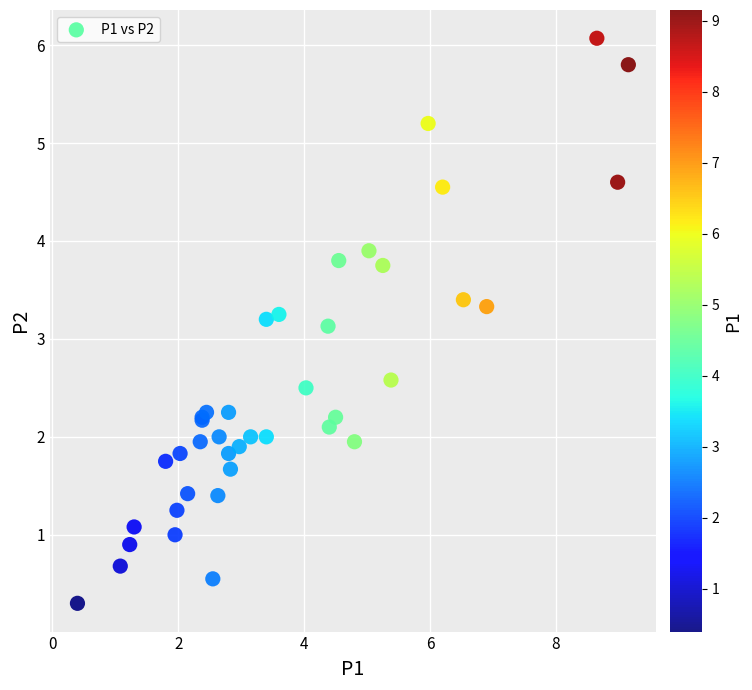

What Y value in the scatter plot is closest to 3?

3.1